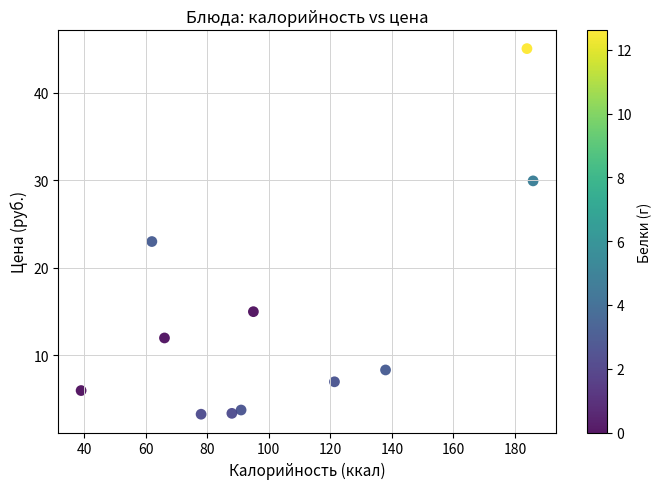

What is the range of X values (max minus min)?

146.9